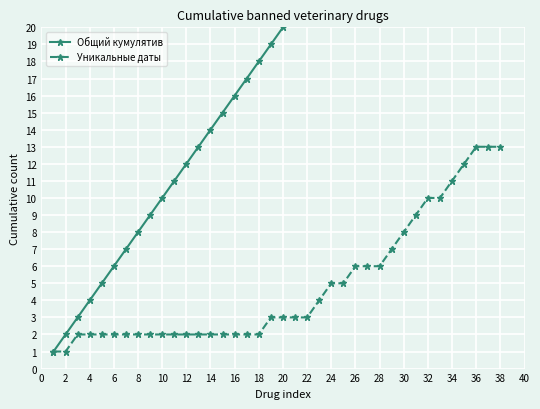

What is the difference between the Уникальные даты values at 32 and 6?

8